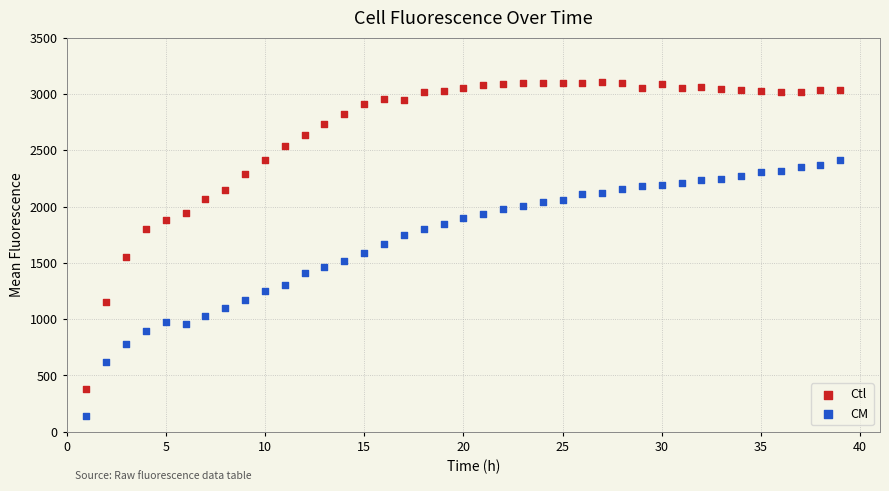

Across all data points, what is the range of Y values (max minus min)?

2966.4